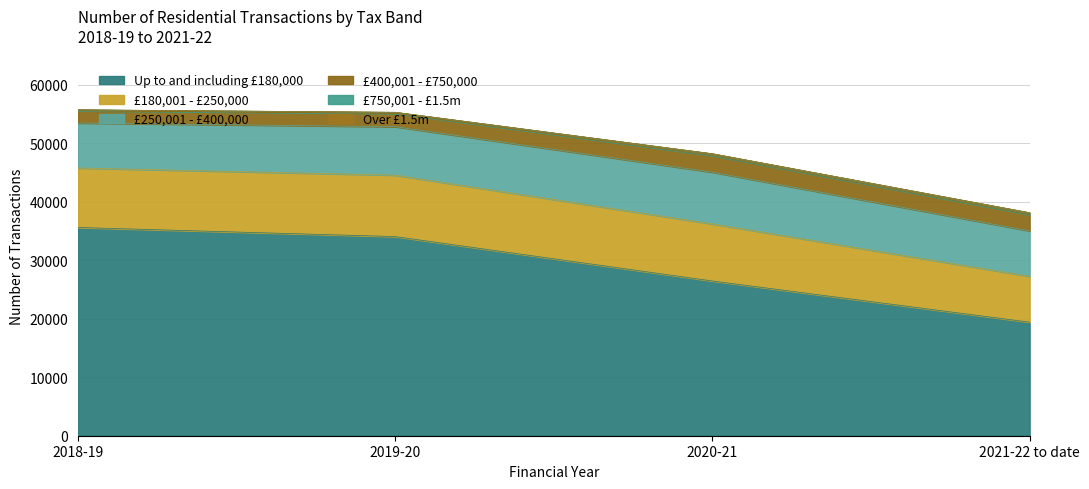

What is the sum of all £250,001 - £400,000 values?

32590